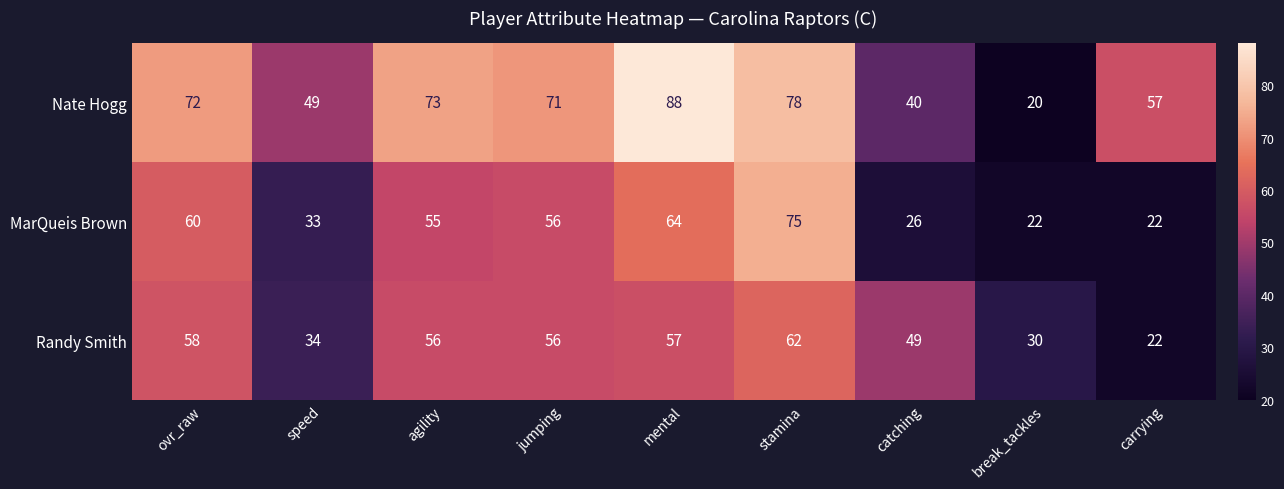

Which series has the largest total across all categories?

Nate Hogg